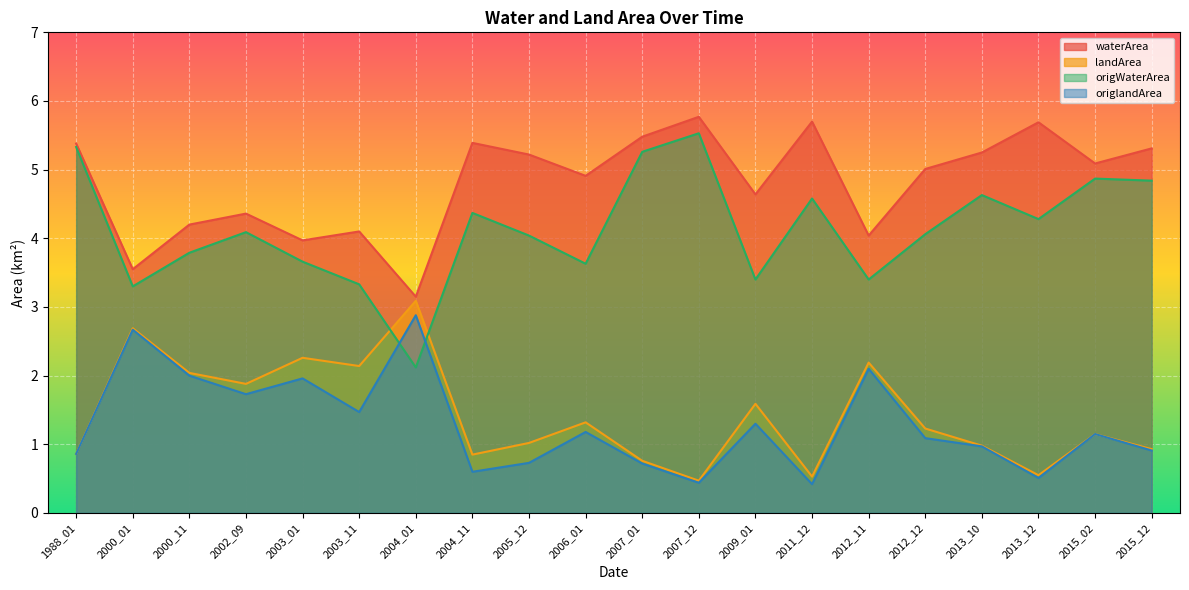

Which series has the widest spread of values?

origWaterArea